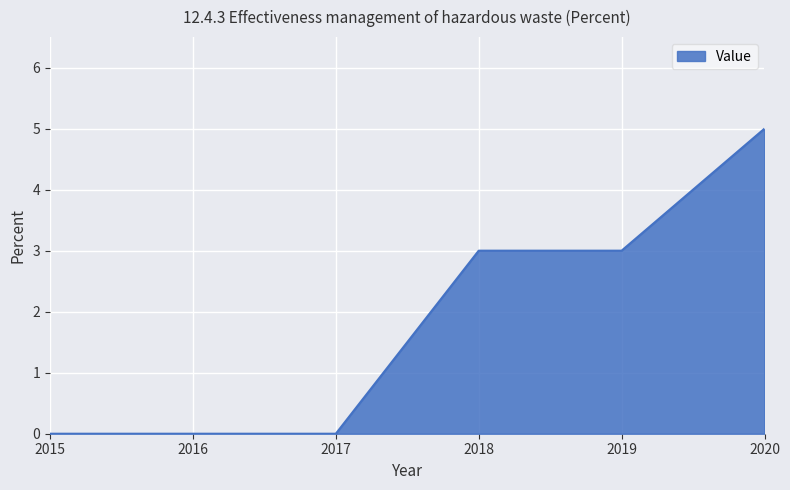

Reading left to right, list all the values displayed in this chart.

2015=0	2016=0	2017=0	2018=3	2019=3	2020=5